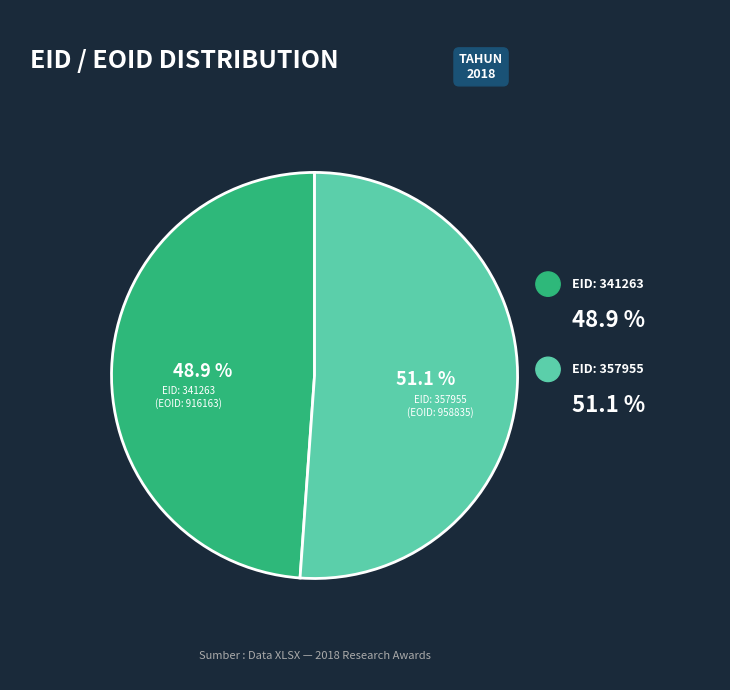

To the nearest percent, what portion does 341263 represent?

49%